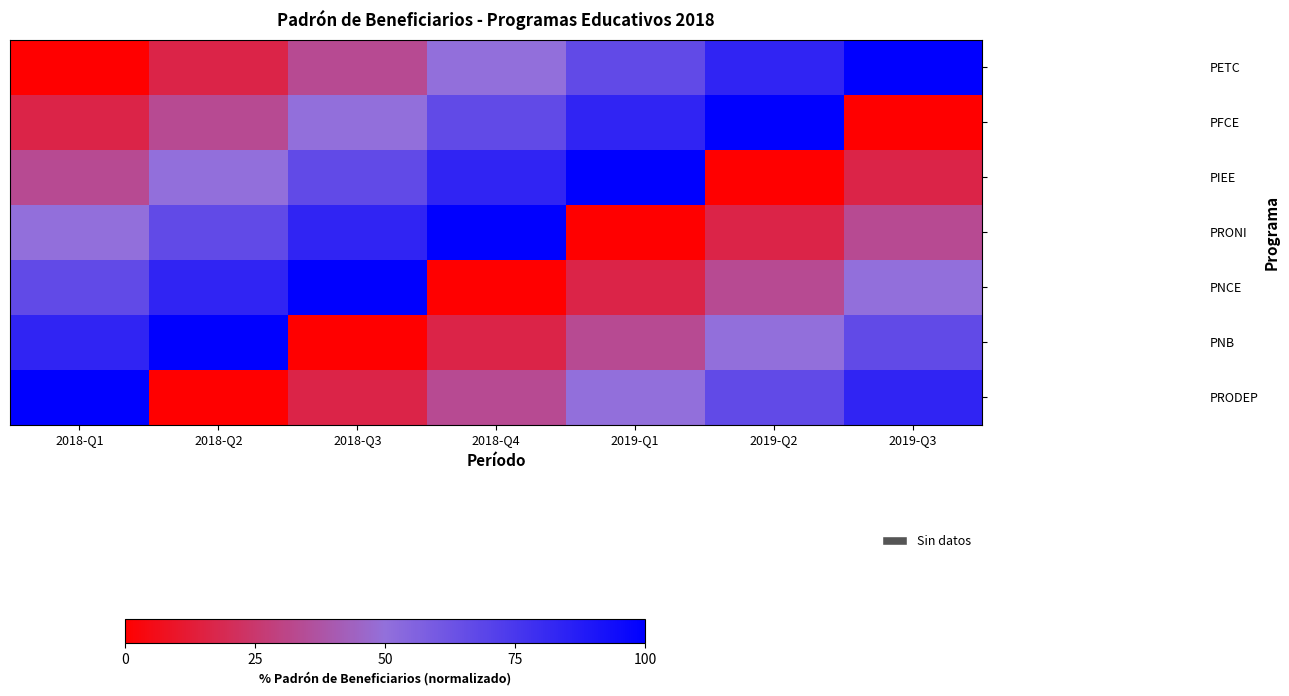

Which has a higher value, 2019-Q2 or 2018-Q1?

2019-Q2